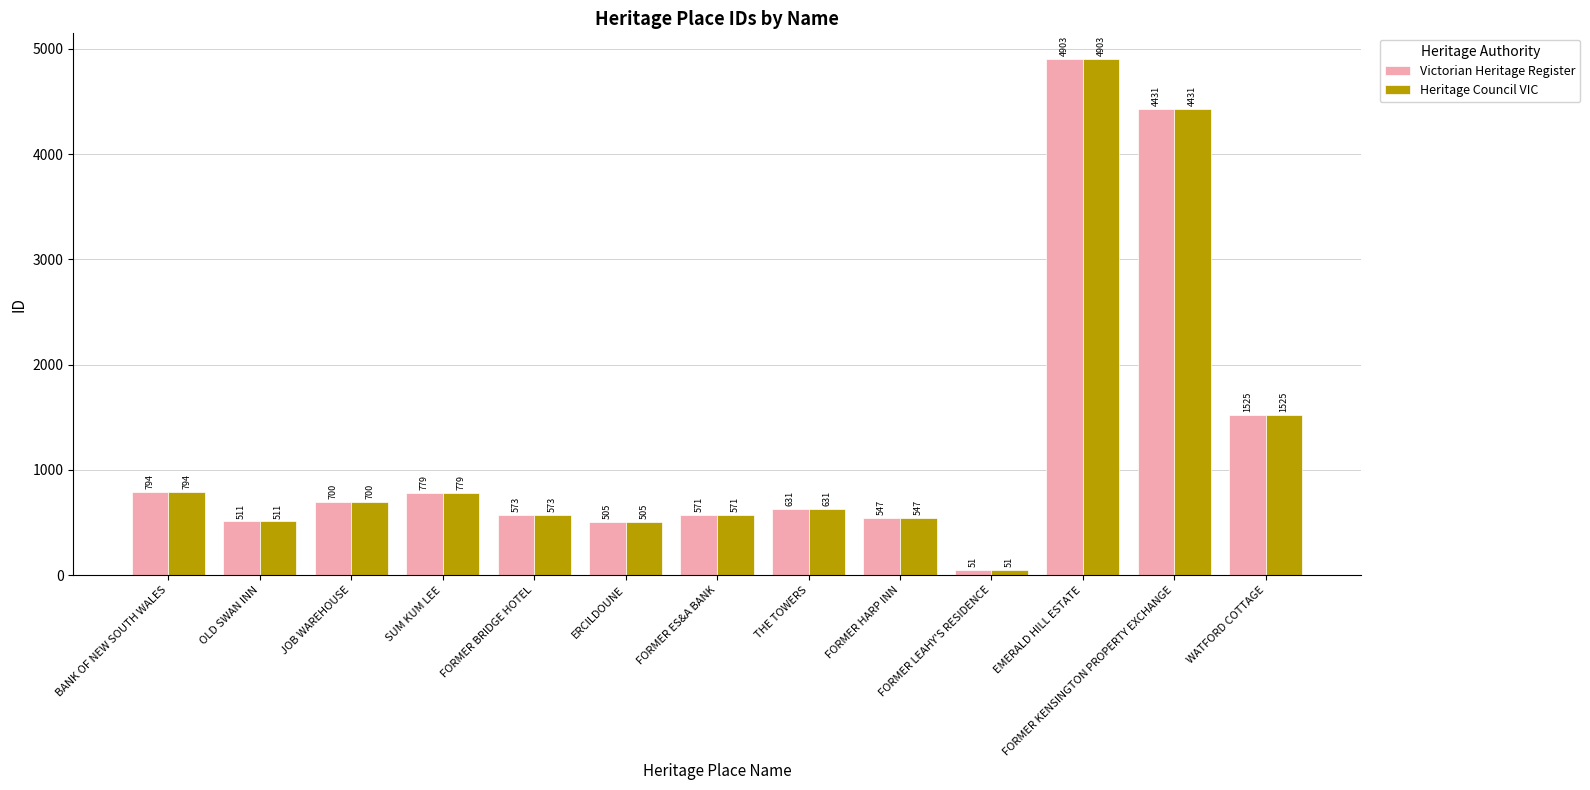

Reading left to right, what are all the values shown in this chart?

Victorian Heritage Register: 794	511	700	779	573	505	571	631	547	51	4903	4431	1525
Heritage Council VIC: 794	511	700	779	573	505	571	631	547	51	4903	4431	1525